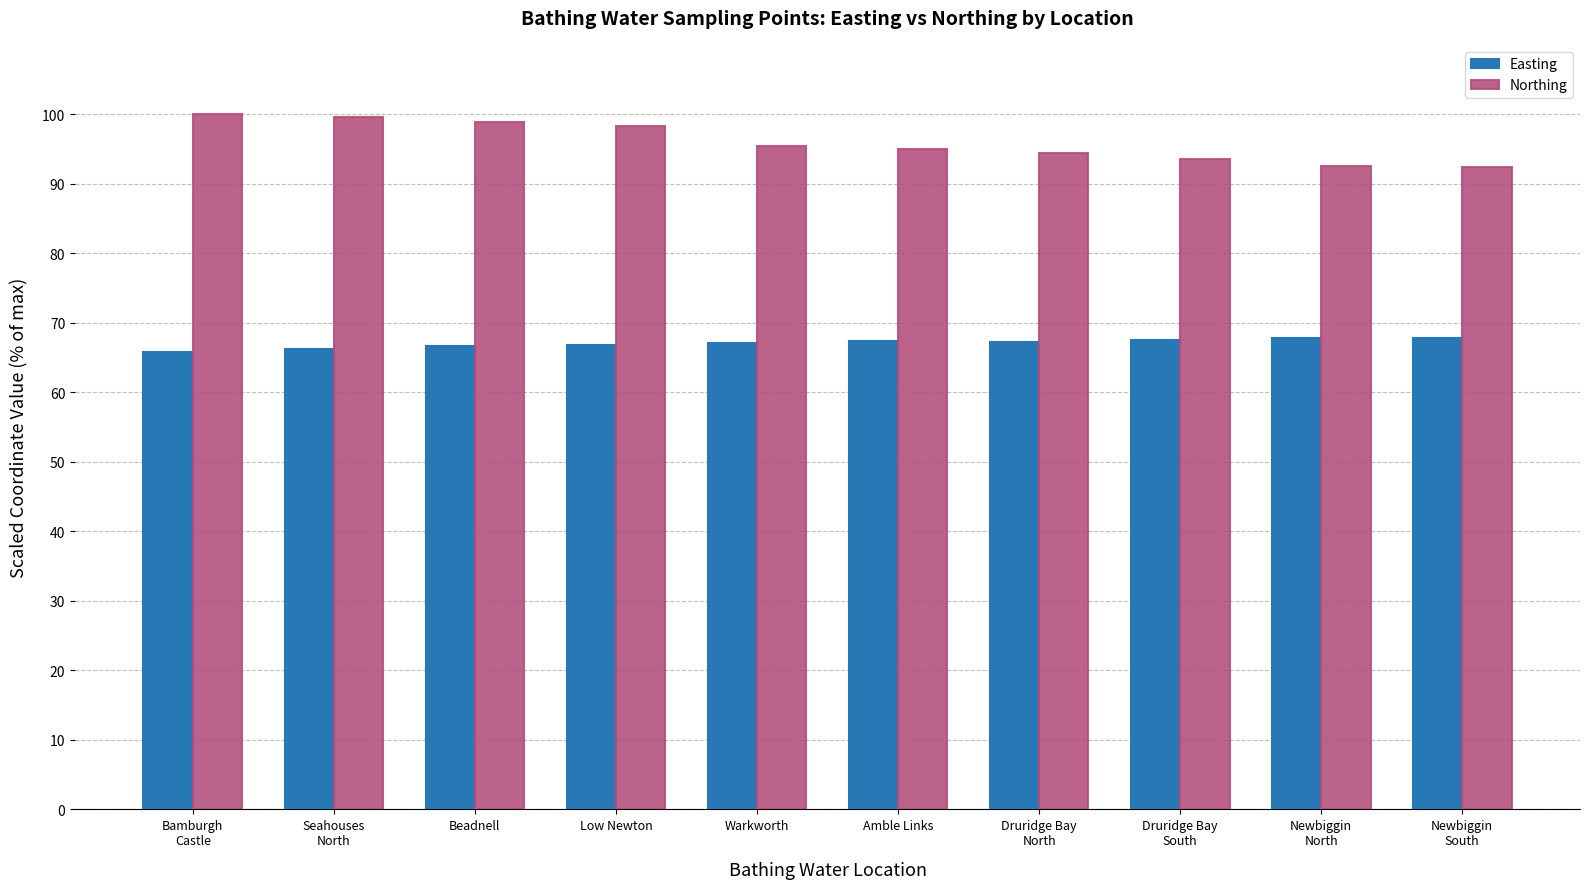

Read the Northing value at Warkworth.

95.5